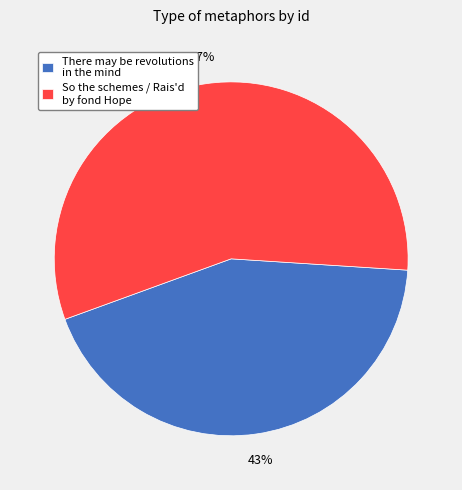

The There may be revolutions in the mind slice represents 35% of the pie. True or false?

False